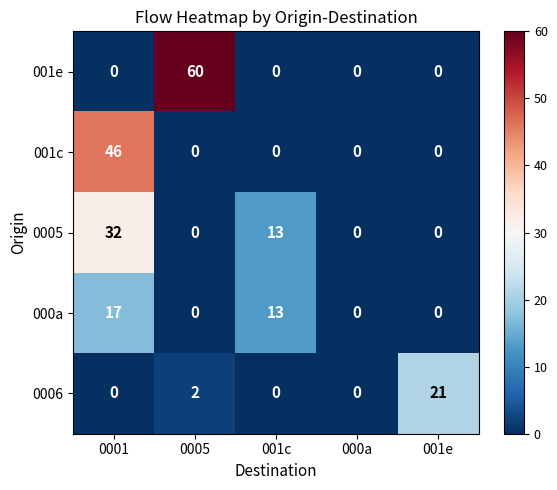

At which label is 0006 closest to 10?

0005